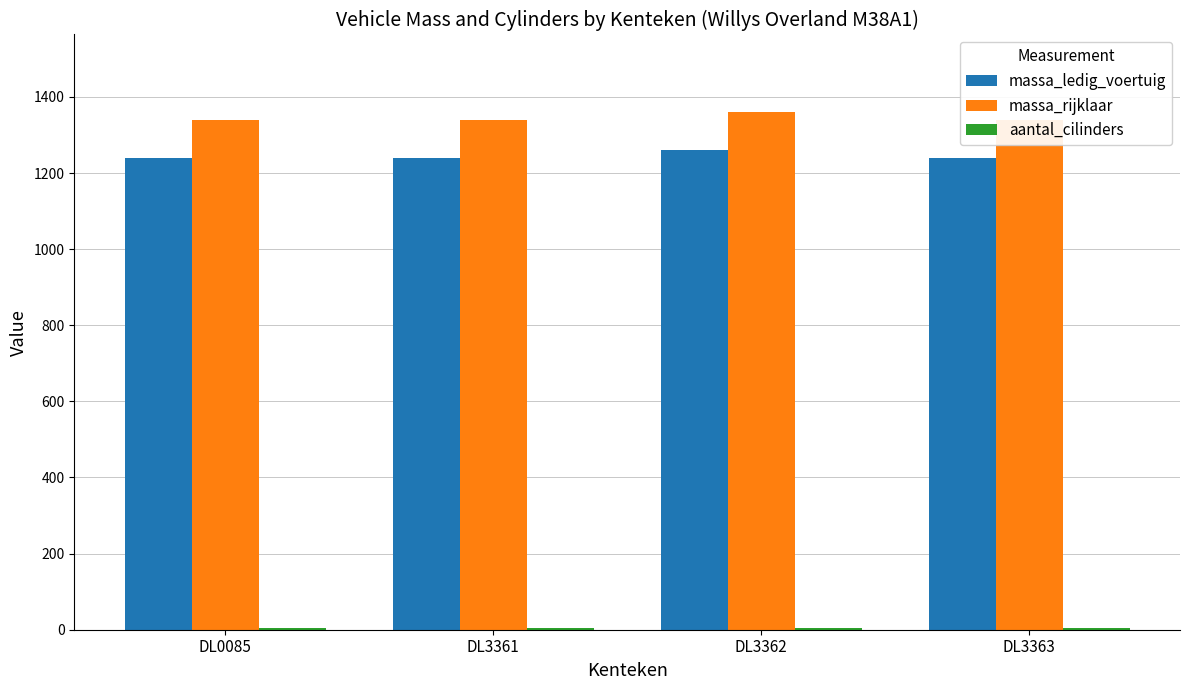

What is the value of the massa_ledig_voertuig bar at the 1st from the left?

1240